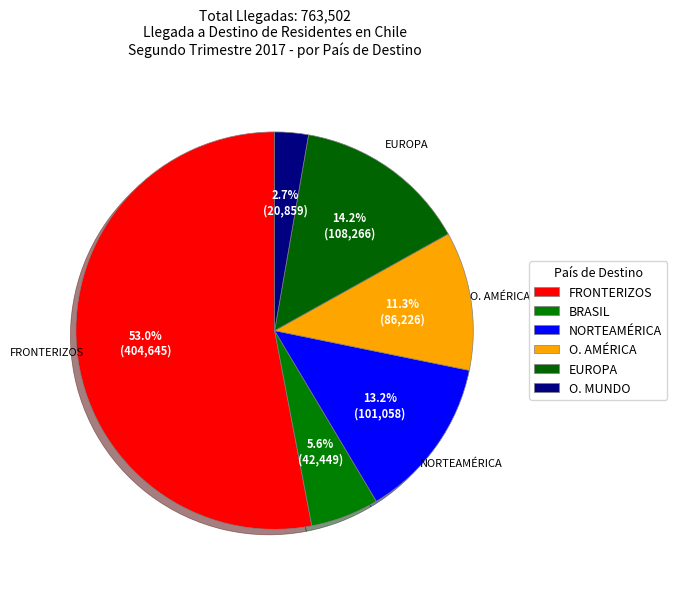

Count the number of slices in the pie.

6